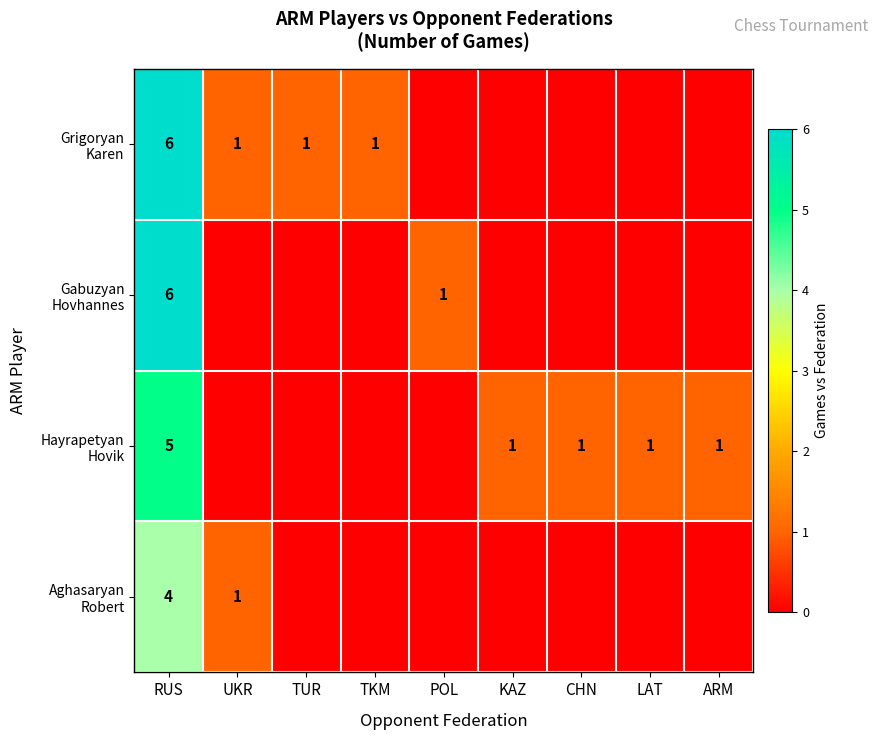

Which category has the lowest value in the Grigoryan Karen series?

POL